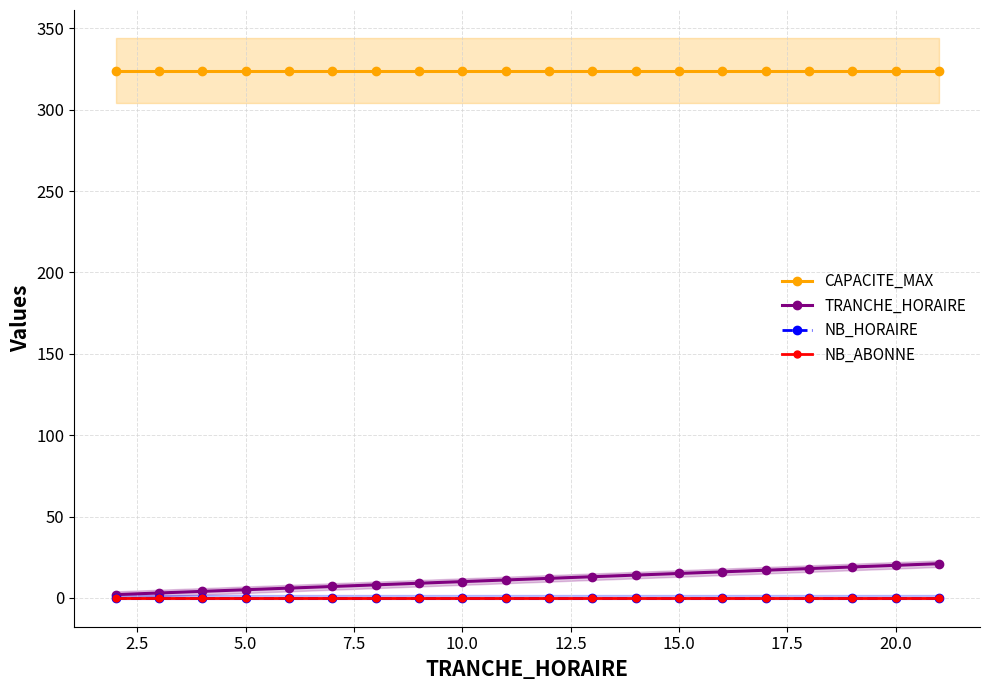

Is the value of NB_HORAIRE at 12 greater than the value of CAPACITE_MAX at 0.0?

No